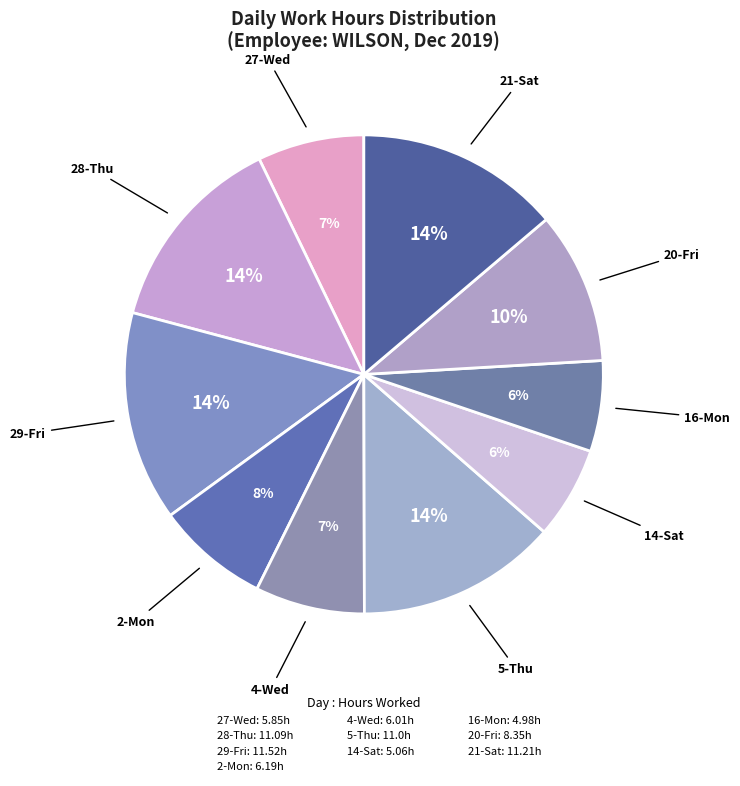

Is 28-Thu the majority of the pie?

No